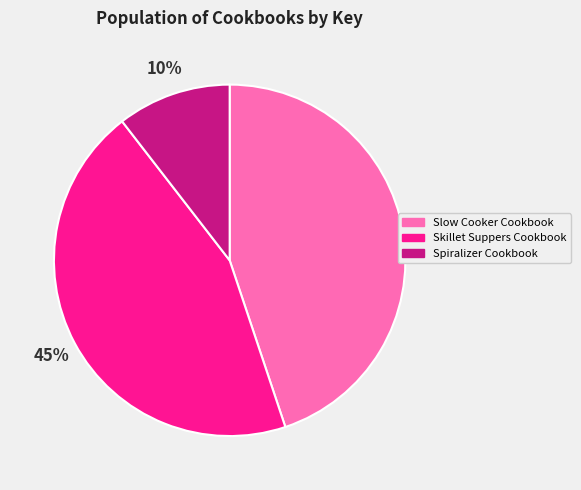

Combined, do Spiralizer Cookbook and Slow Cooker Cookbook account for over 50%?

Yes